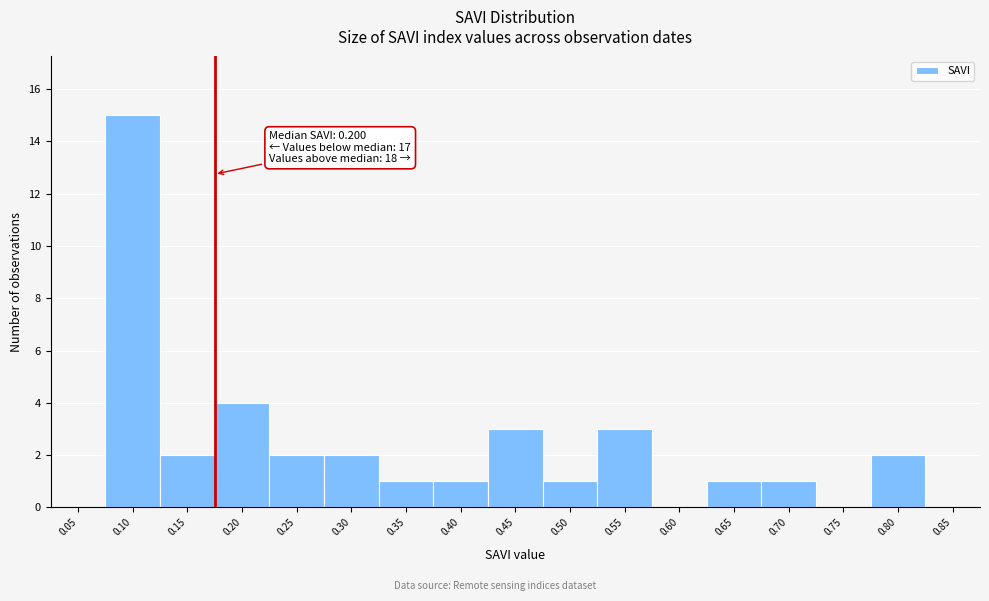

Reading left to right, extract all data points from this chart.

0.05=0	0.10=15	0.15=2	0.20=4	0.25=2	0.30=2	0.35=1	0.40=1	0.45=3	0.50=1	0.55=3	0.60=0	0.65=1	0.70=1	0.75=0	0.80=2	0.85=0